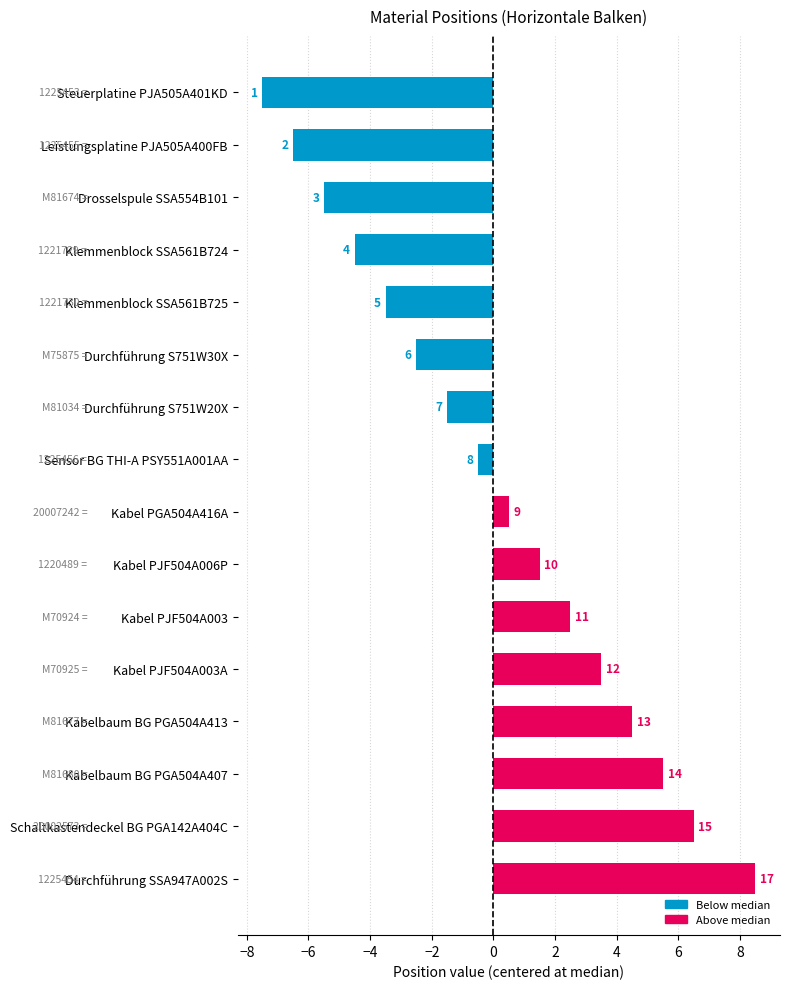

Are the bars horizontal?

Yes